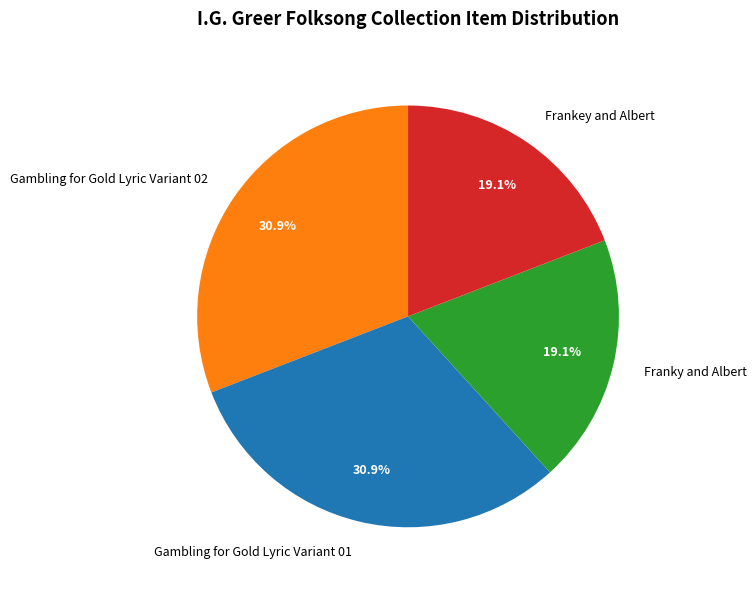

How much of the chart is everything except Frankey and Albert?

80.9%